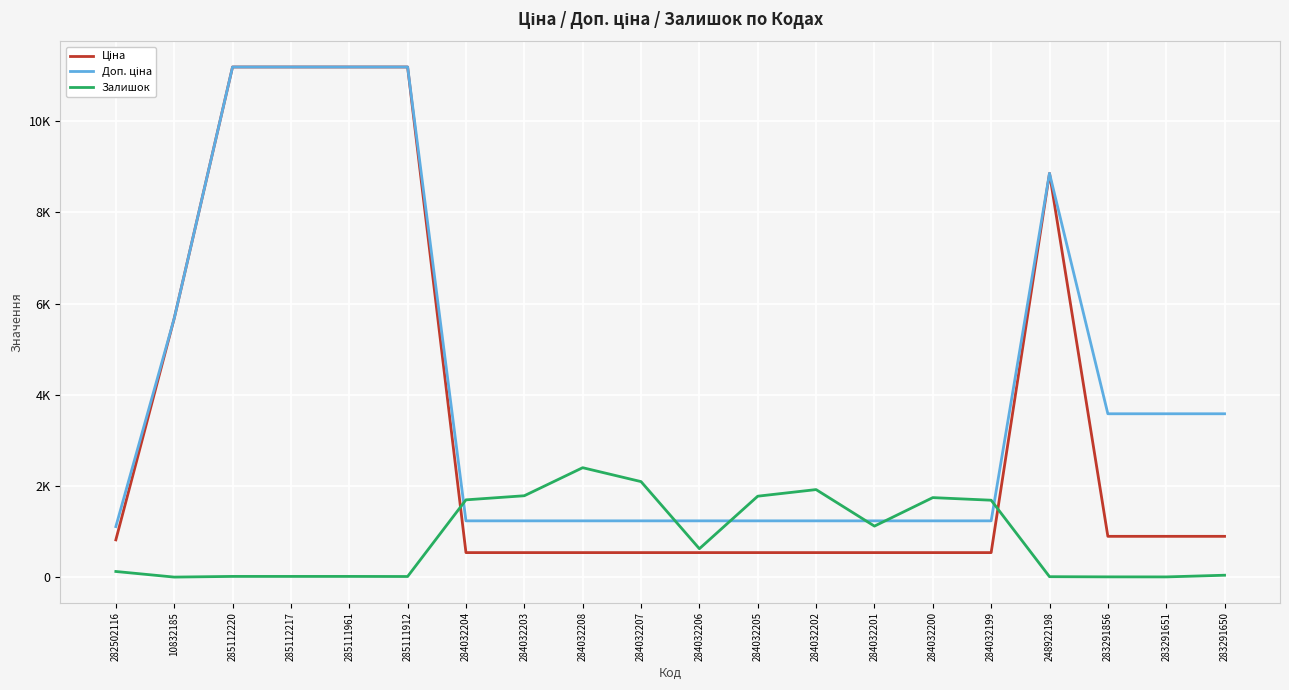

What is the minimum value shown in the chart?

2.0